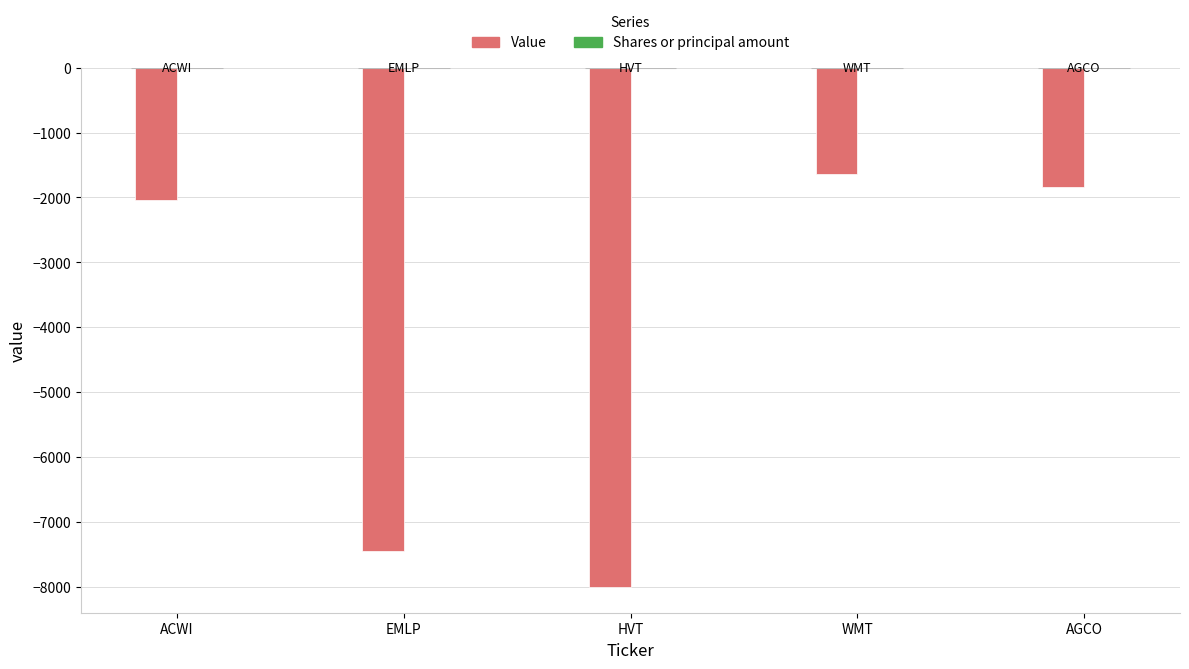

How many values in the Value series exceed -2035?

2